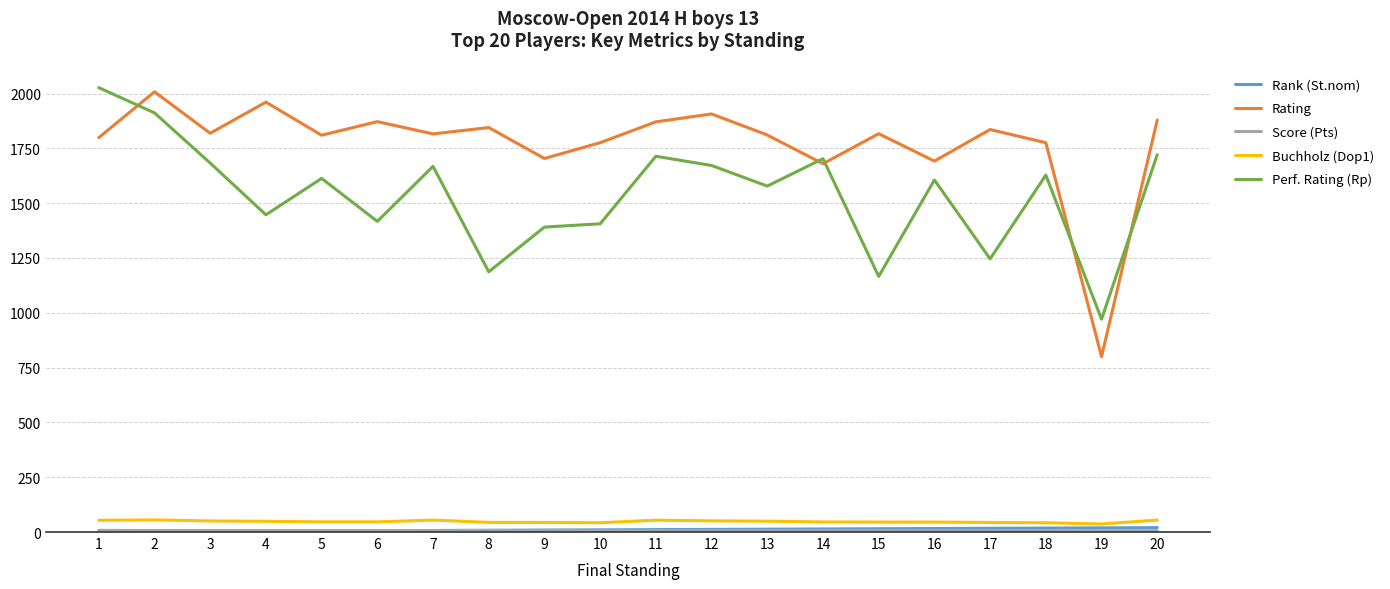

Which series has the largest total across all categories?

Rating